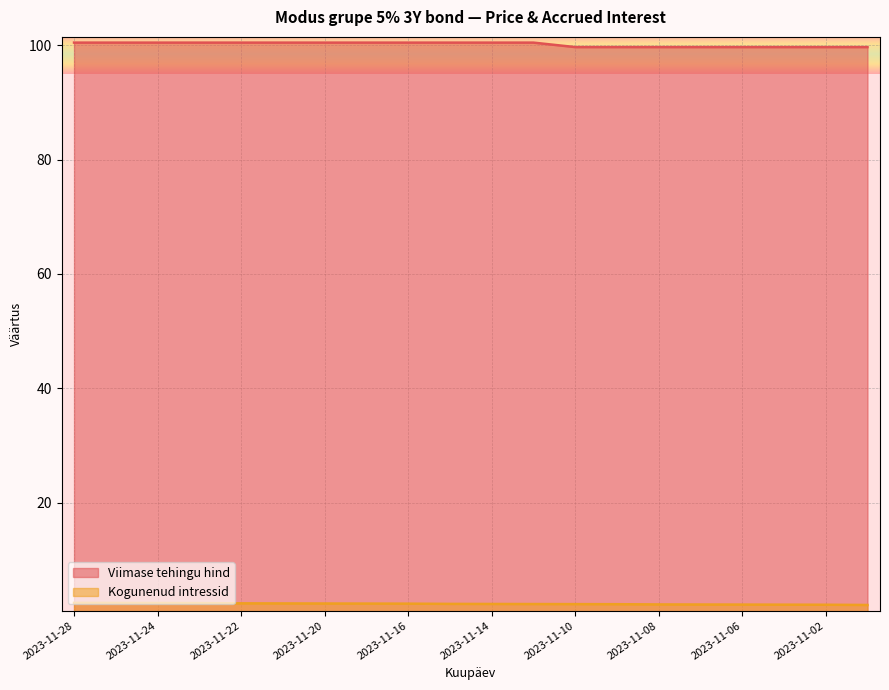

Which category has the highest value across all series?

2023-11-28